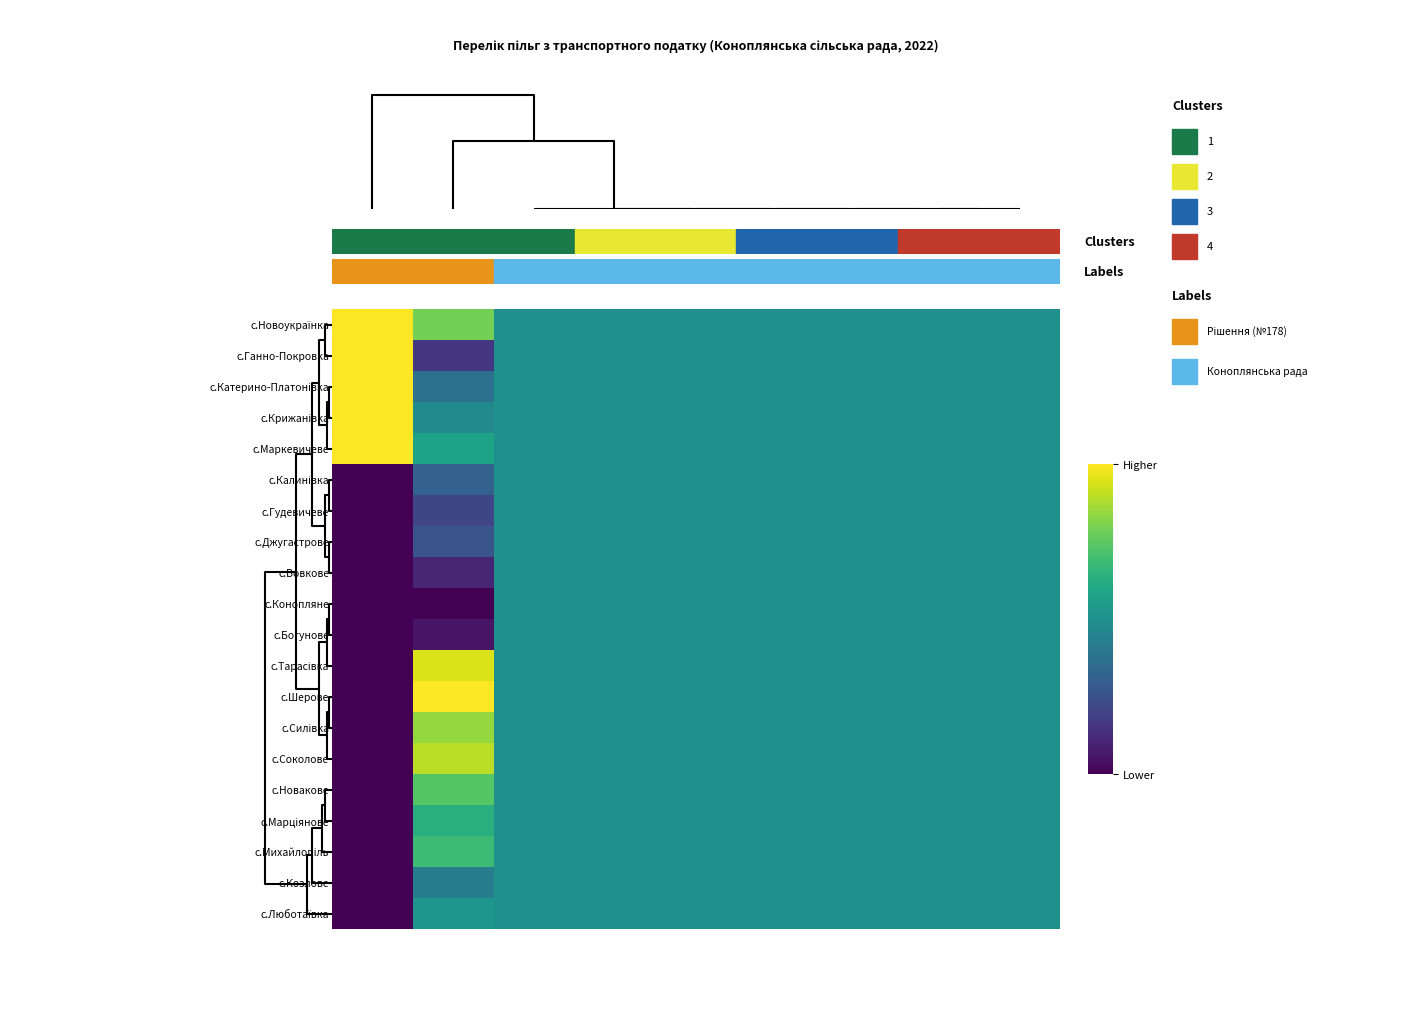

Count the number of data series in this chart.

20